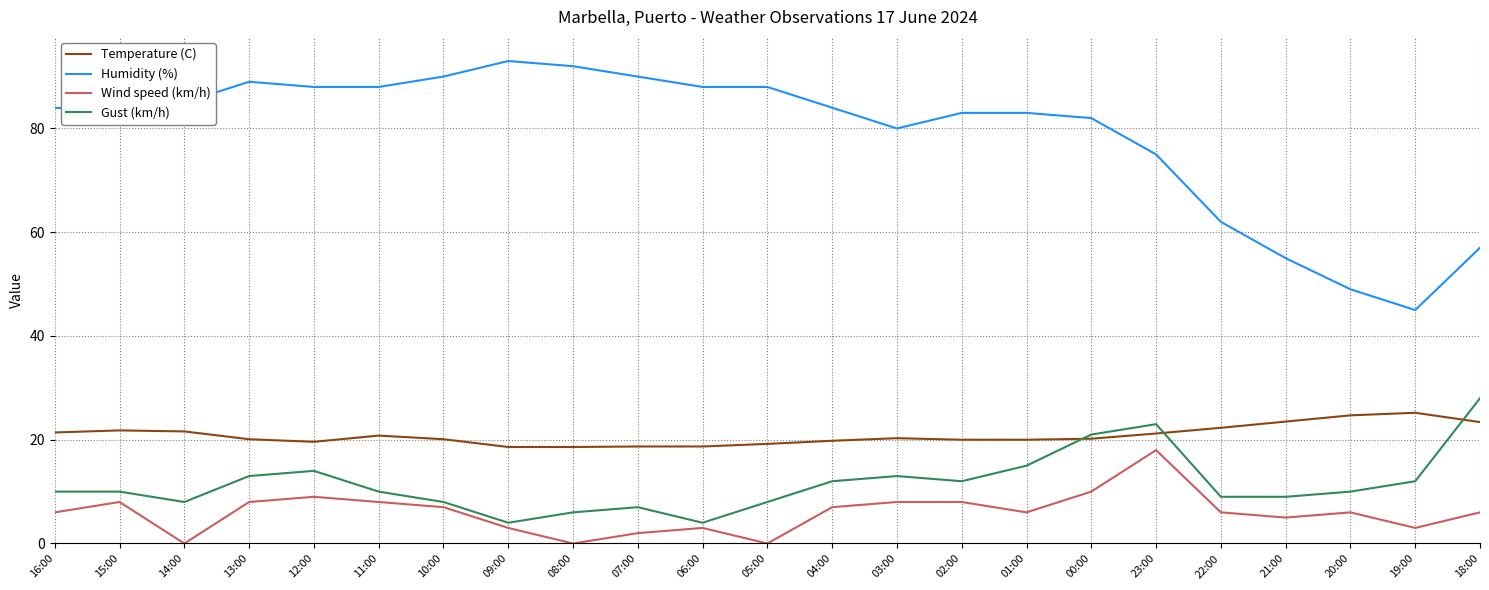

What is the lowest value of the Humidity (%) series?

45.0